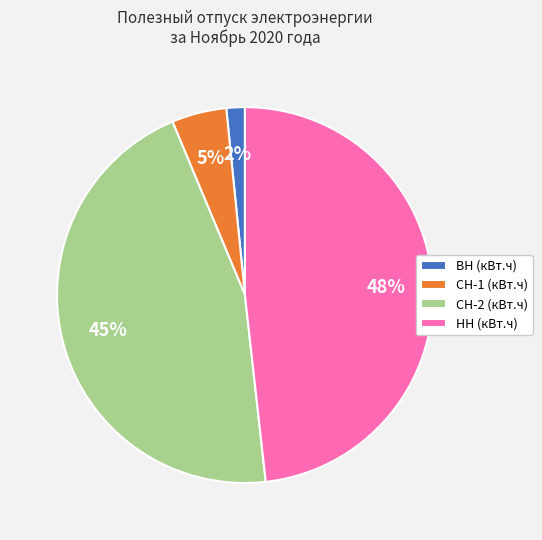

Count the number of slices in the pie.

4